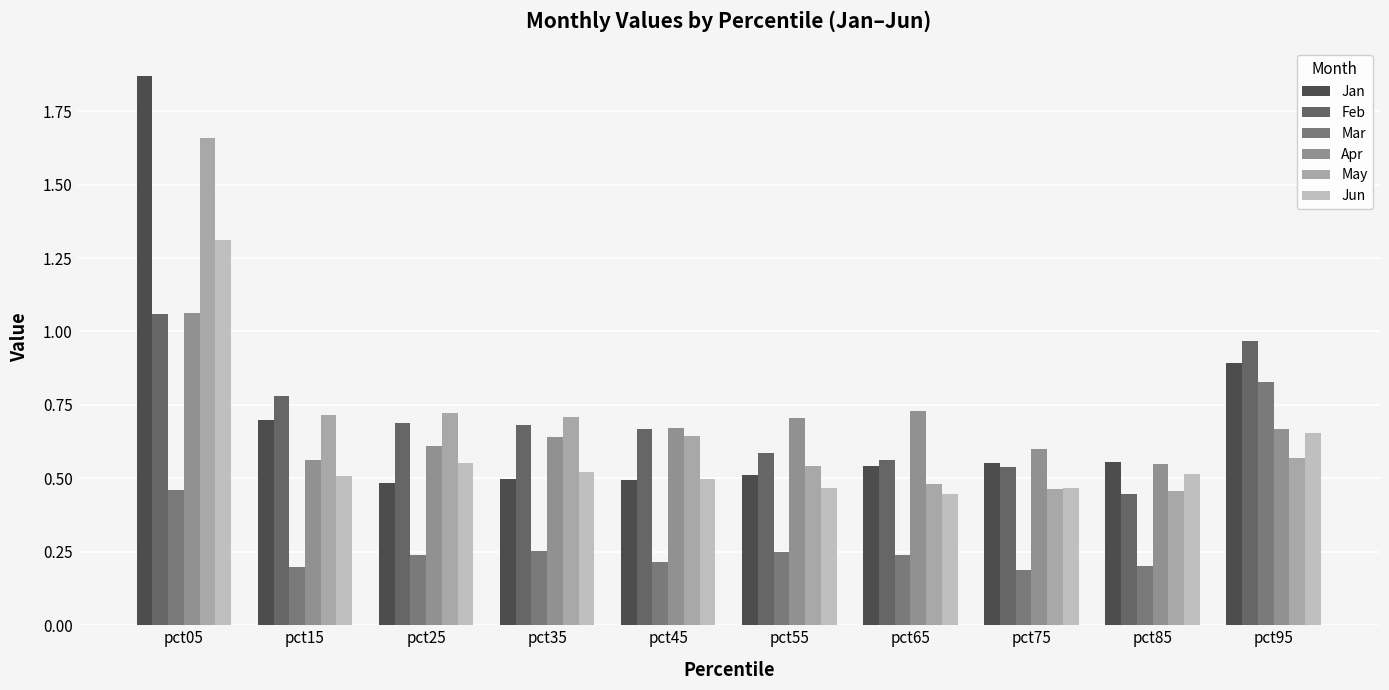

Is the value of Jun at pct55 greater than the value of Apr at pct05?

No